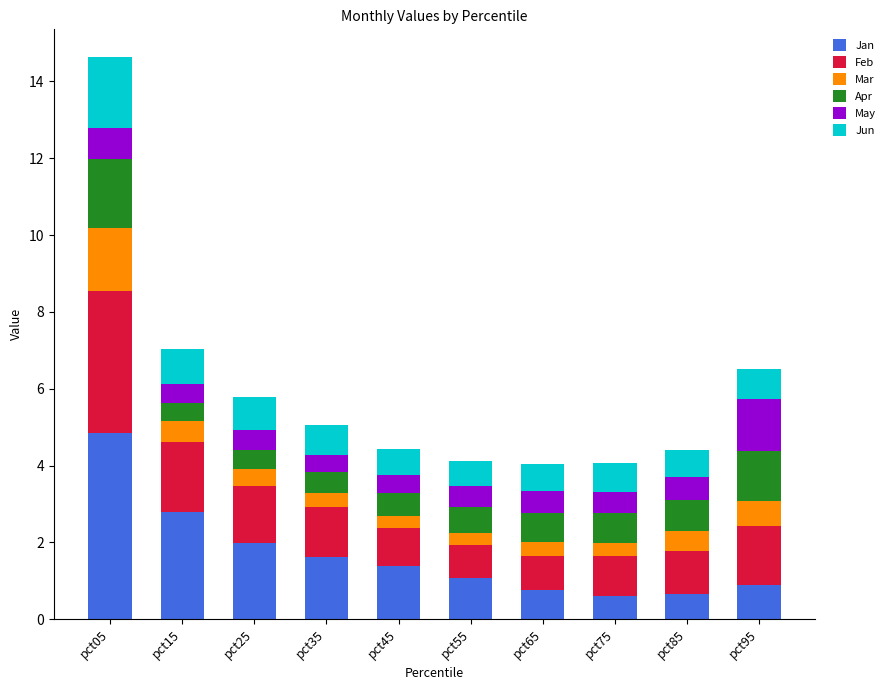

What is the total value across all series at pct85?

4.4